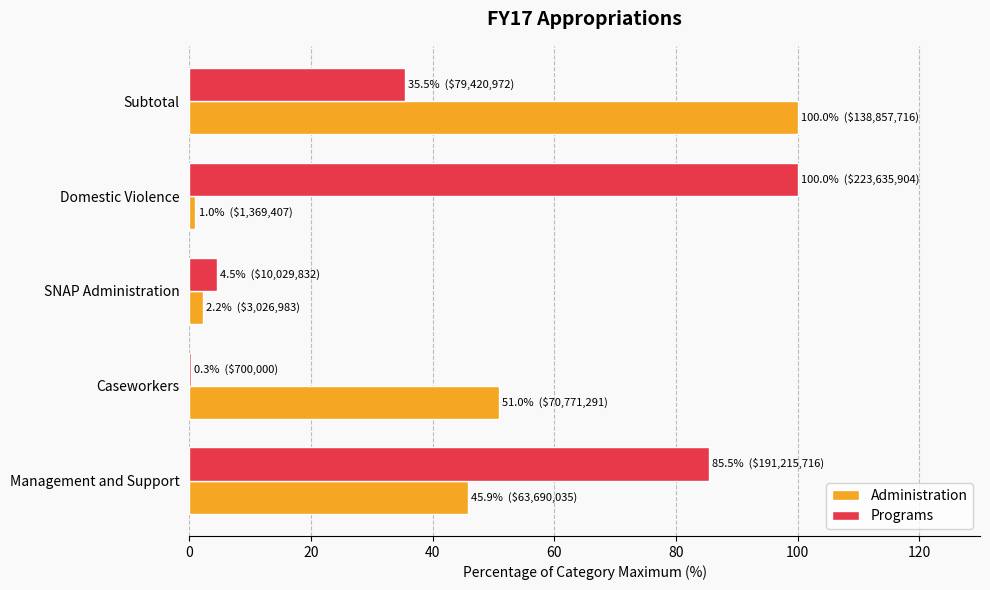

Between SNAP Administration and Subtotal, which series saw the biggest shift?

Administration